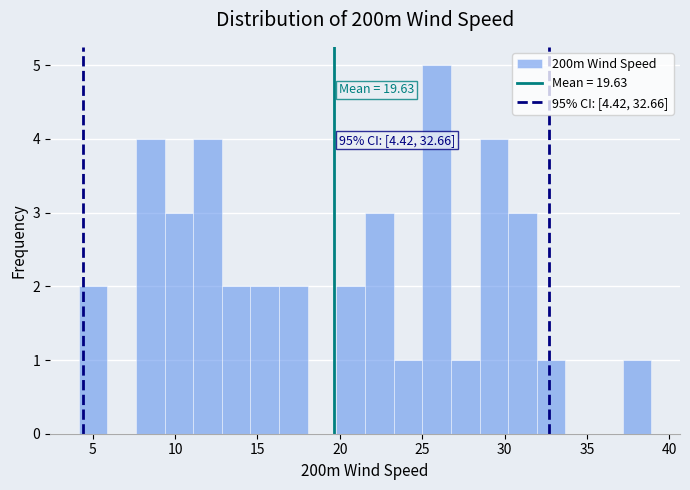

Around what value on the x-axis is the tallest bar? Give the approximate position of its centre, as read against the axis.

26.0